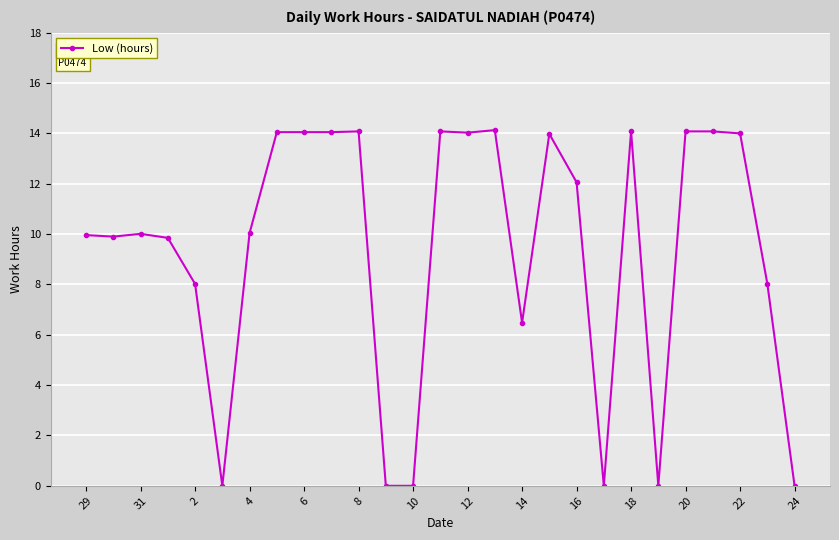

True or false: there are more than 1 points higher than both neighbors.

True